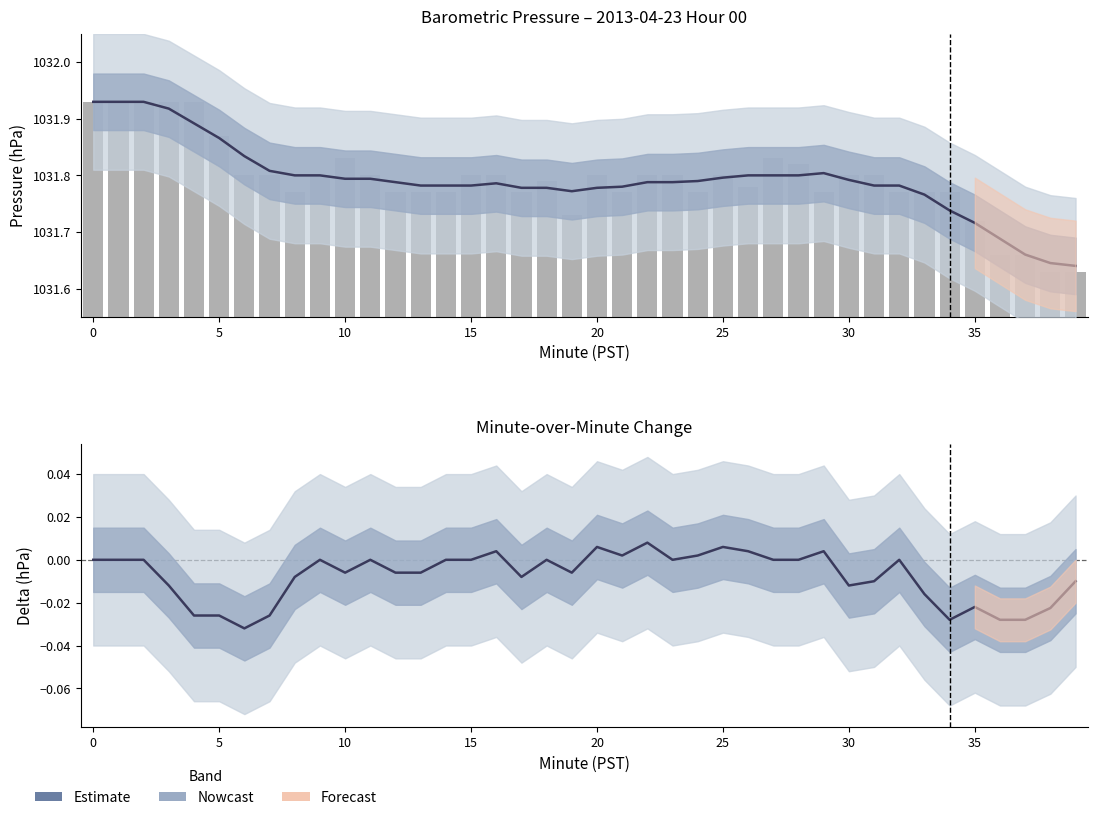

What is the sum of all Estimate values?

-0.3